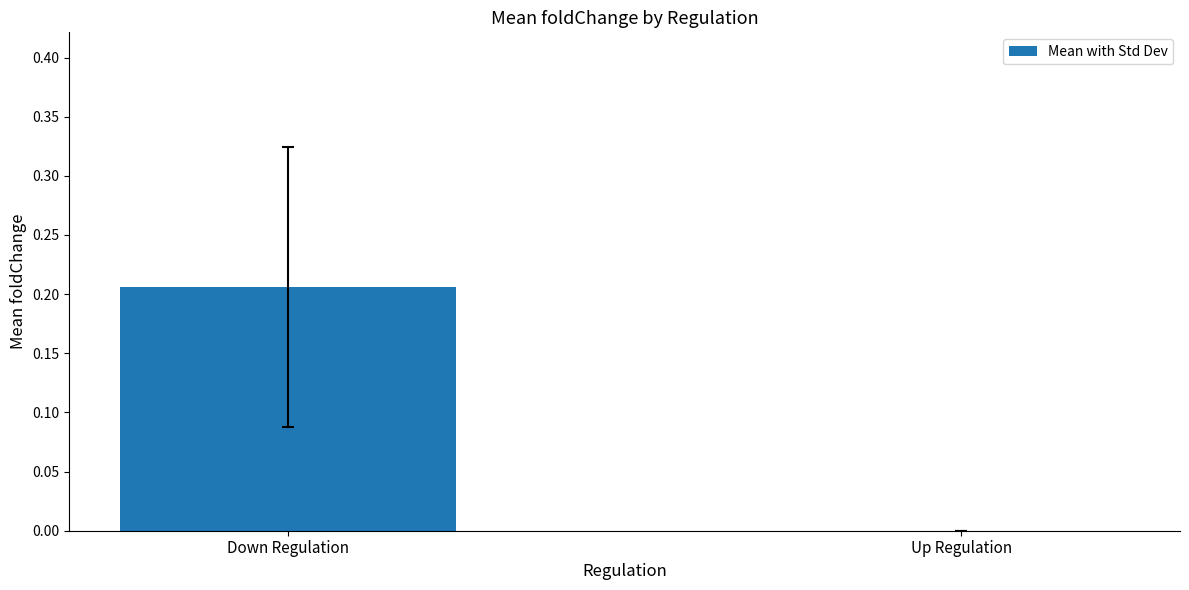

The value at Up Regulation is 0.1. True or false?

False